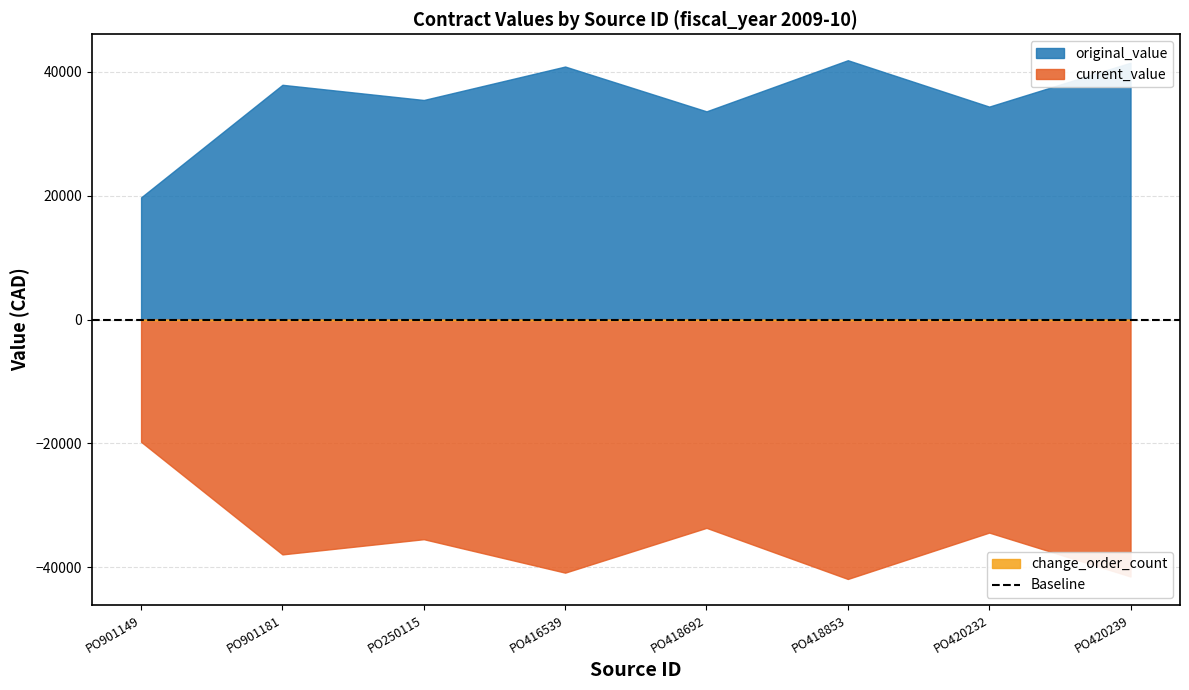

What is the label of the 2nd point from the right?

PO420232